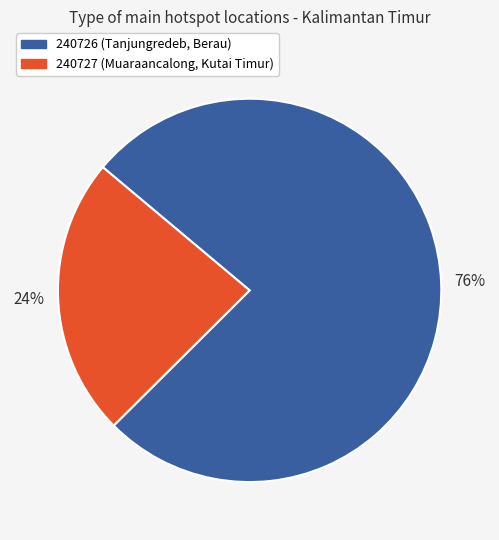

Count the number of slices in the pie.

2